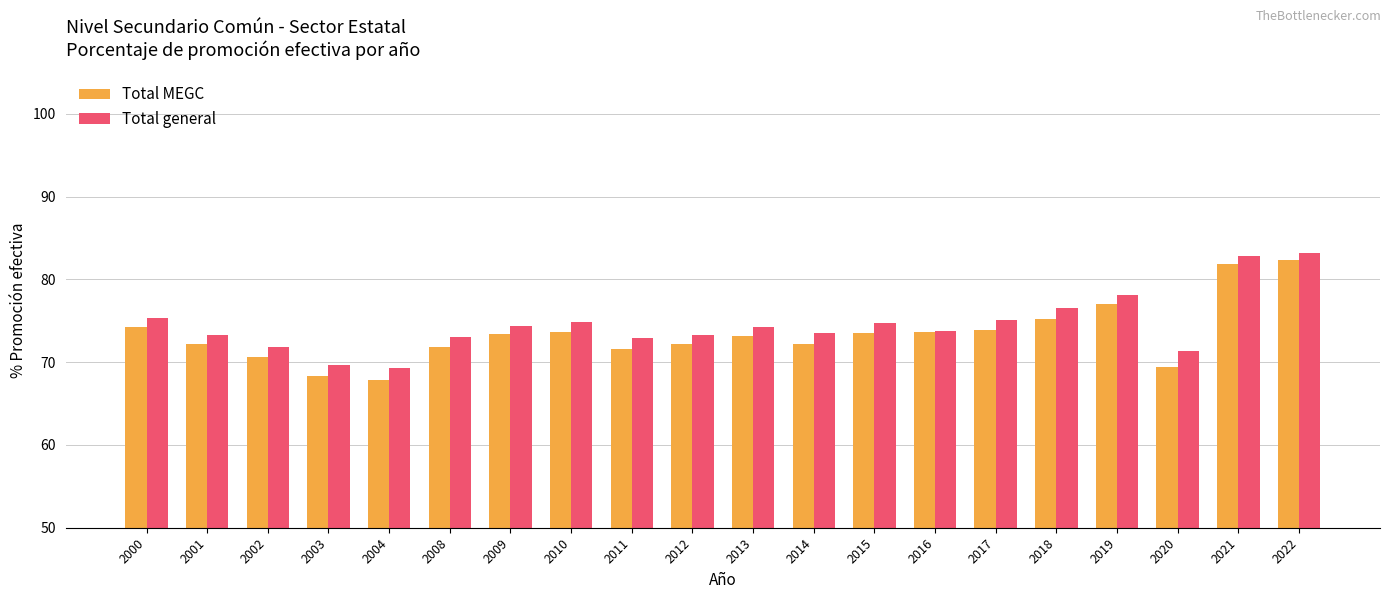

What is the maximum value for Total MEGC?

82.3